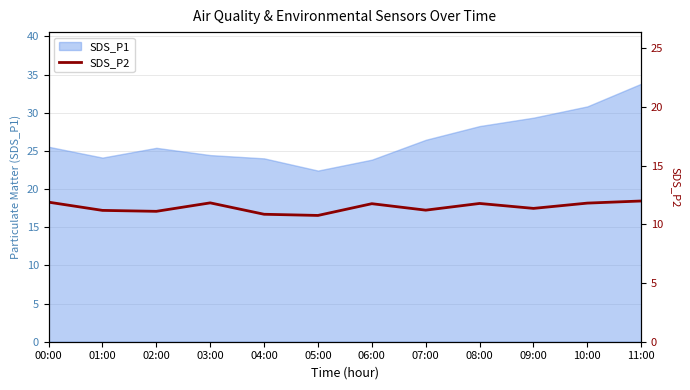

How many data points are above 11?

10